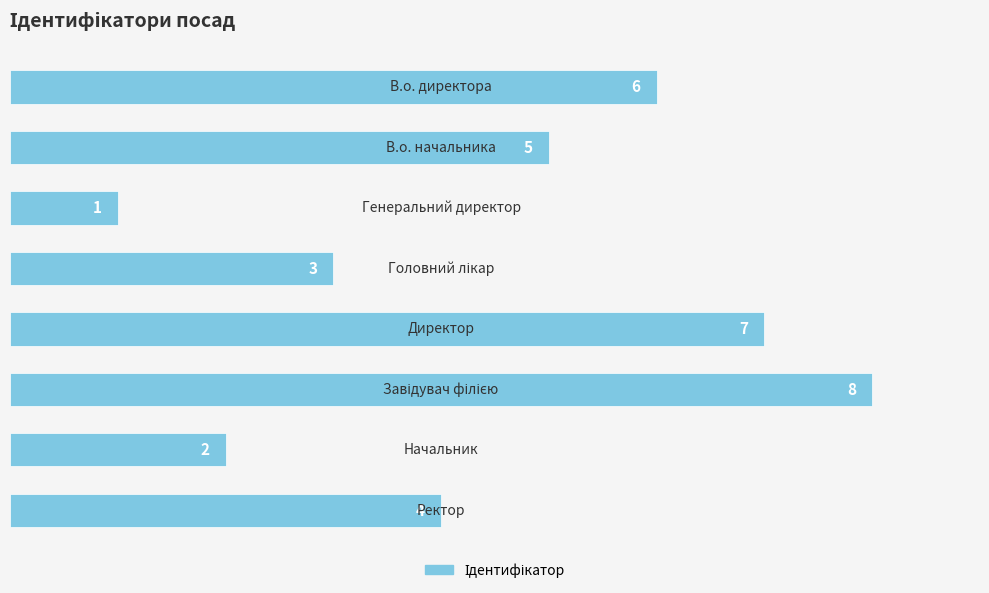

What is the greatest value displayed?

8